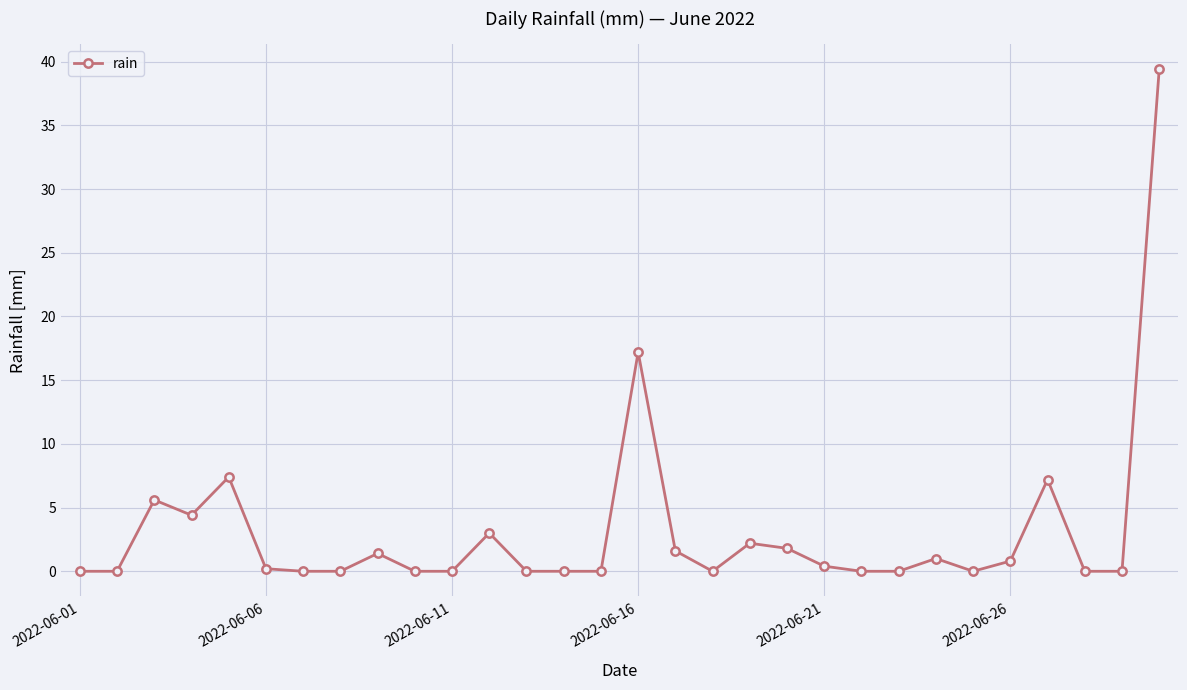

Reading left to right, what are all the values shown in this chart?

0.0	0.0	5.6	4.4	7.4	0.2	0.0	0.0	1.4	0.0	0.0	3.0	0.0	0.0	0.0	17.2	1.6	0.0	2.2	1.8	0.4	0.0	0.0	1.0	0.0	0.8	7.2	0.0	0.0	39.4